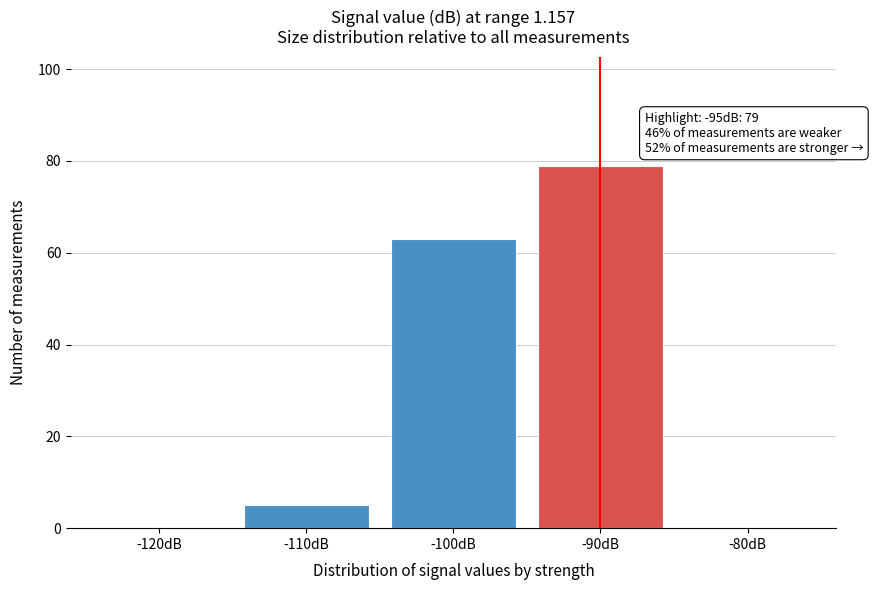

Reading left to right, what are all the values shown in this chart?

-120dB=0	-110dB=5	-100dB=63	-90dB=79	-80dB=0